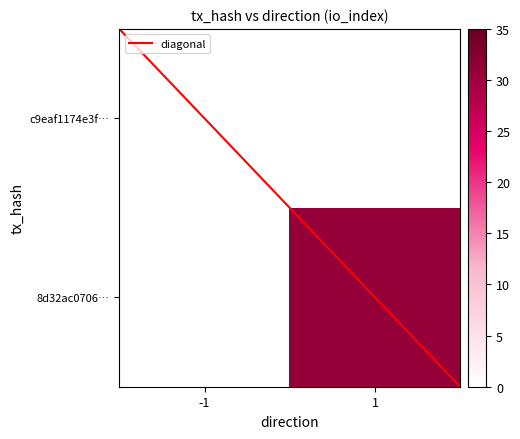

Which series has the largest total across all categories?

8d32ac0706…